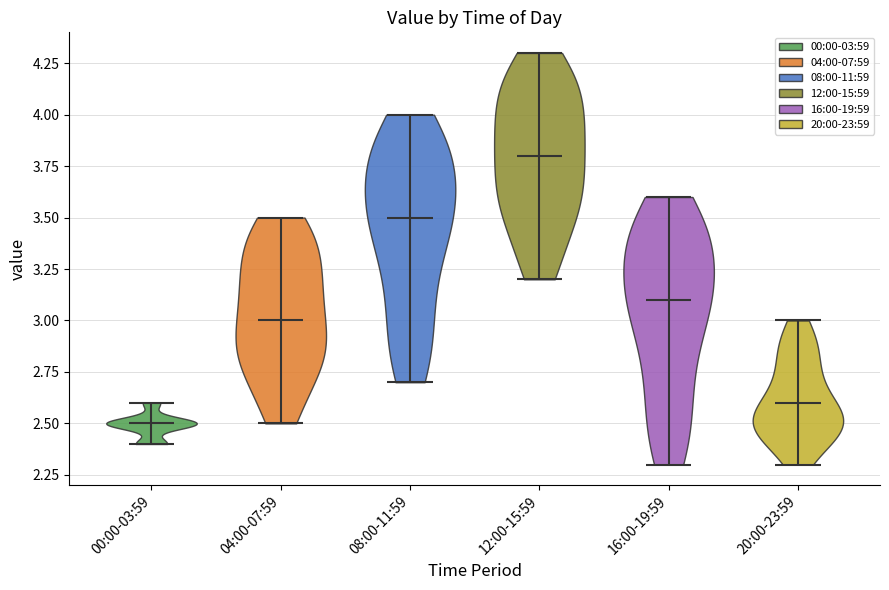

Reading left to right, read every violin against the y-axis: where its median line is, and the lowest and highest points it reaches. The values are not printed on the chart, so give them approximately, as read against the axis.

00:00-03:59: median line 2.5, lowest point 2.4, highest point 2.6
04:00-07:59: median line 3.0, lowest point 2.5, highest point 3.5
08:00-11:59: median line 3.5, lowest point 2.7, highest point 4.0
12:00-15:59: median line 3.8, lowest point 3.2, highest point 4.3
16:00-19:59: median line 3.1, lowest point 2.3, highest point 3.6
20:00-23:59: median line 2.6, lowest point 2.3, highest point 3.0